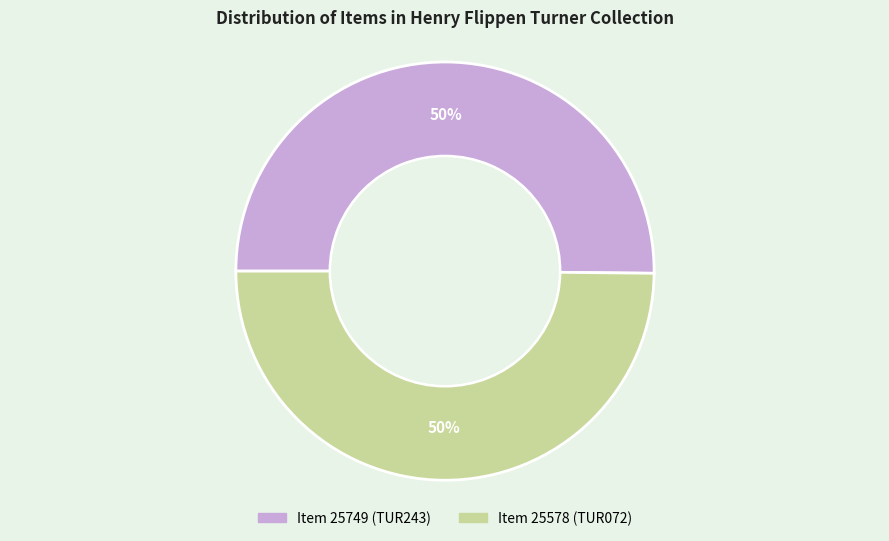

Is the sum of Item 25578 (TUR072) and Item 25749 (TUR243) greater than half?

Yes